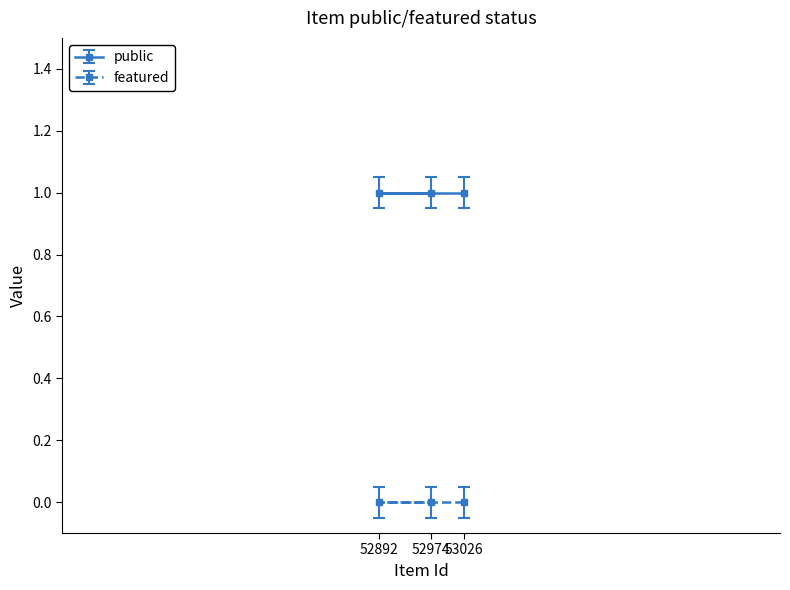

List the series in order of their peak value, lowest first.

featured, public